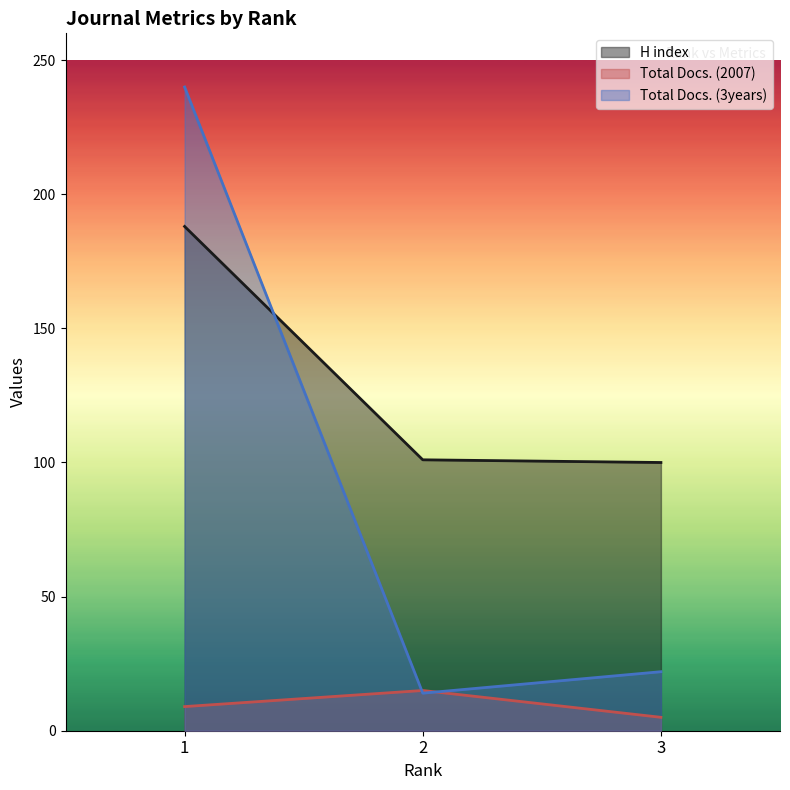

What is the maximum value for Total Docs. (2007)?

15